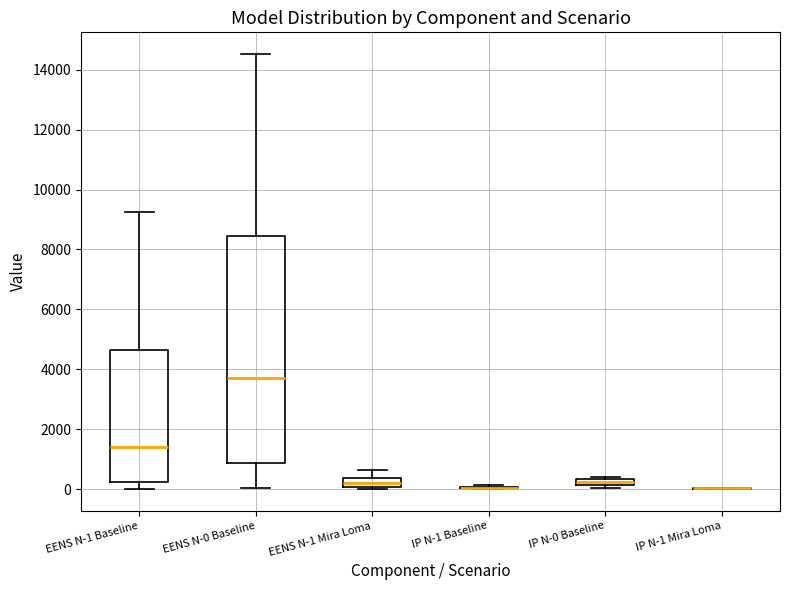

Comparing the boxes themselves (not the whiskers), which one is the tallest?

EENS N-0 Baseline